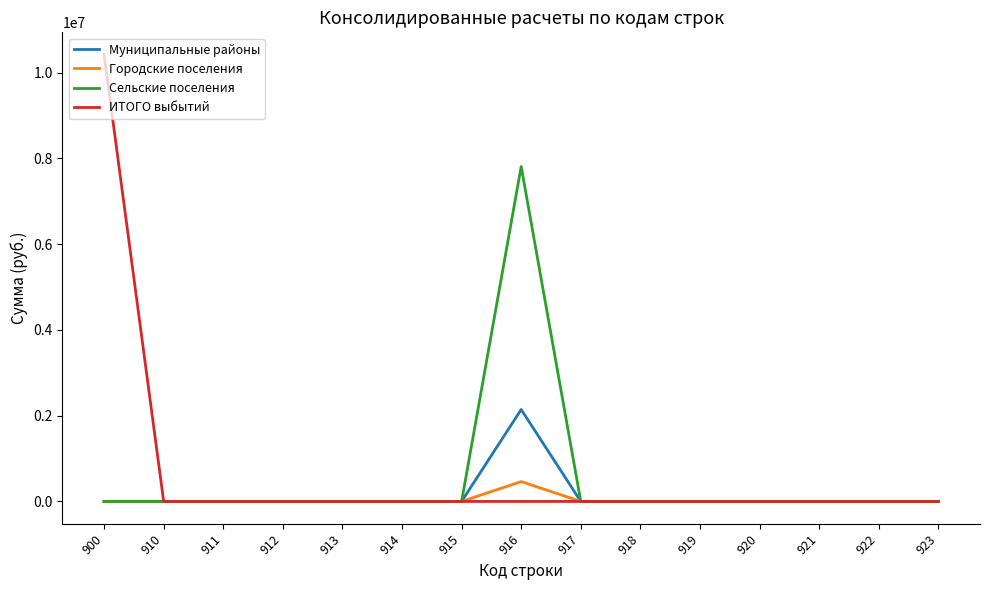

Is the value of Муниципальные районы at 912 greater than the value of ИТОГО выбытий at 900?

No